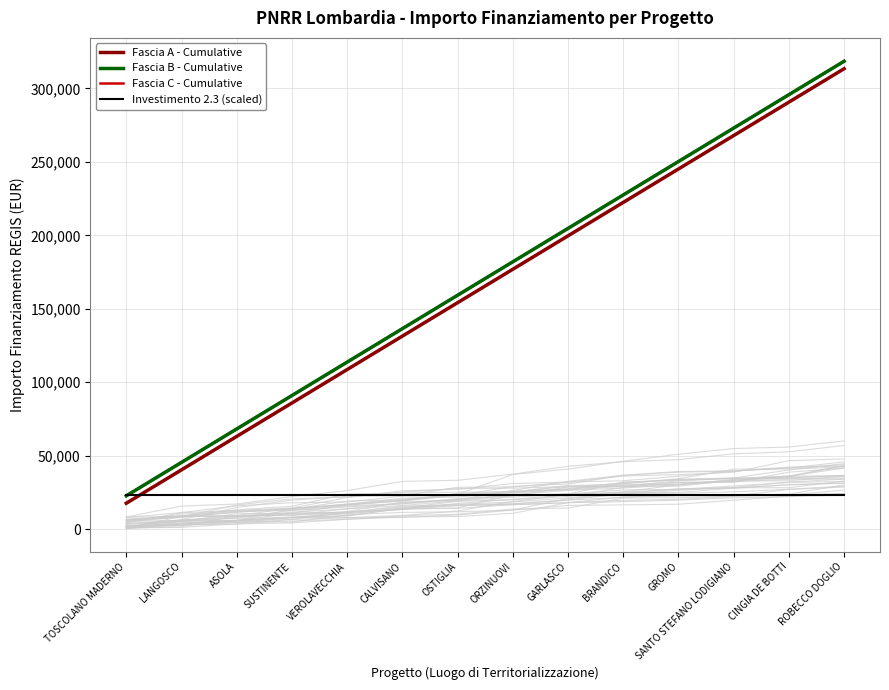

Which category has the lowest value in the Fascia C - Cumulative series?

TOSCOLANO MADERNO